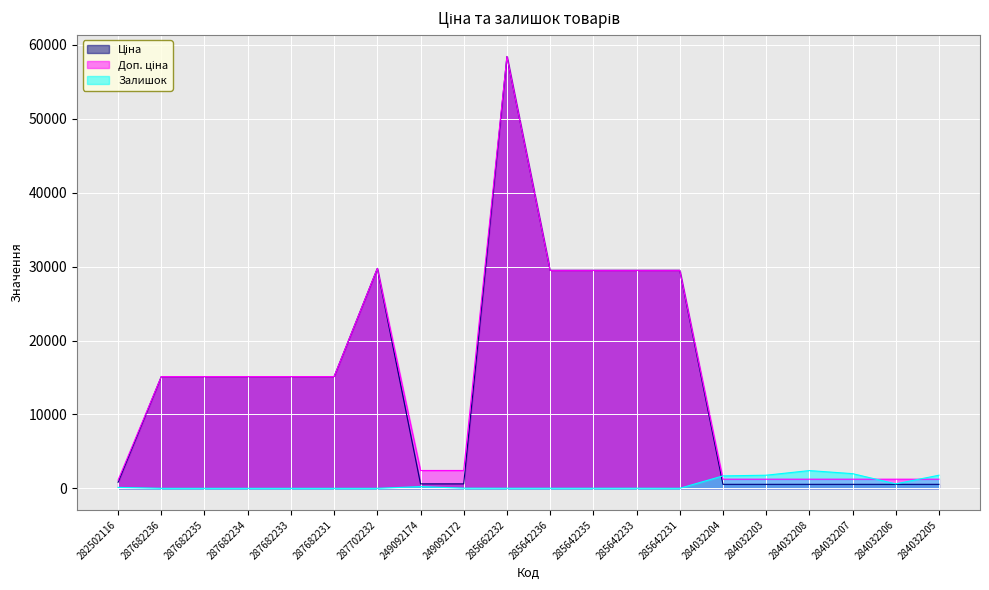

Reading left to right, list all the values displayed in this chart.

Ціна: 282502116=818.5	287682236=15120.0	287682235=15120.0	287682234=15120.0	287682233=15120.0	287682231=15120.0	287702232=29747.2	249092174=603.7	249092172=603.7	285662232=58426.5	285642236=29491.5	285642235=29491.5	285642233=29491.5	285642231=29491.5	284032204=539.0	284032203=539.0	284032208=539.0	284032207=539.0	284032206=539.0	284032205=539.0
Доп. ціна: 282502116=1109.2	287682236=15120.0	287682235=15120.0	287682234=15120.0	287682233=15120.0	287682231=15120.0	287702232=29747.2	249092174=2414.8	249092172=2414.8	285662232=58426.5	285642236=29491.5	285642235=29491.5	285642233=29491.5	285642231=29491.5	284032204=1235.4	284032203=1235.4	284032208=1235.4	284032207=1235.4	284032206=1235.4	284032205=1235.4
Залишок: 282502116=125.0	287682236=0.0	287682235=0.0	287682234=0.0	287682233=0.0	287682231=0.0	287702232=0.0	249092174=233.0	249092172=21.0	285662232=12.0	285642236=11.0	285642235=11.0	285642233=13.0	285642231=4.0	284032204=1682.0	284032203=1774.0	284032208=2400.0	284032207=1986.0	284032206=605.0	284032205=1775.0